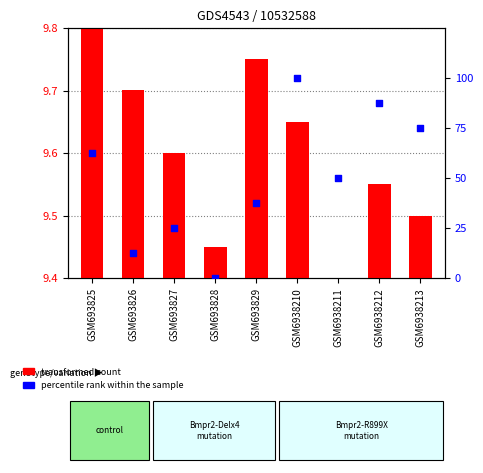

Which series contains the lowest Y value?

transformed count